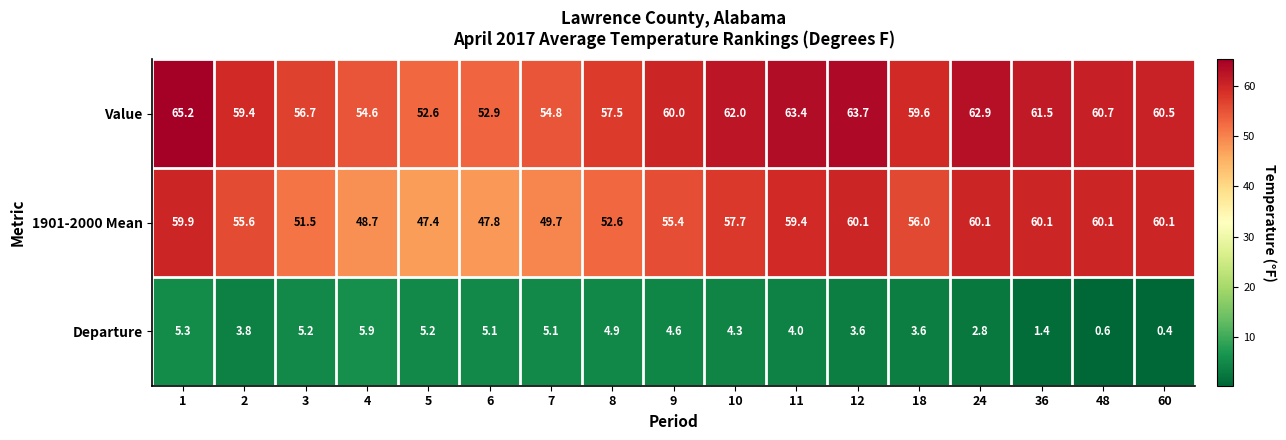

How many data points does each series have?

17